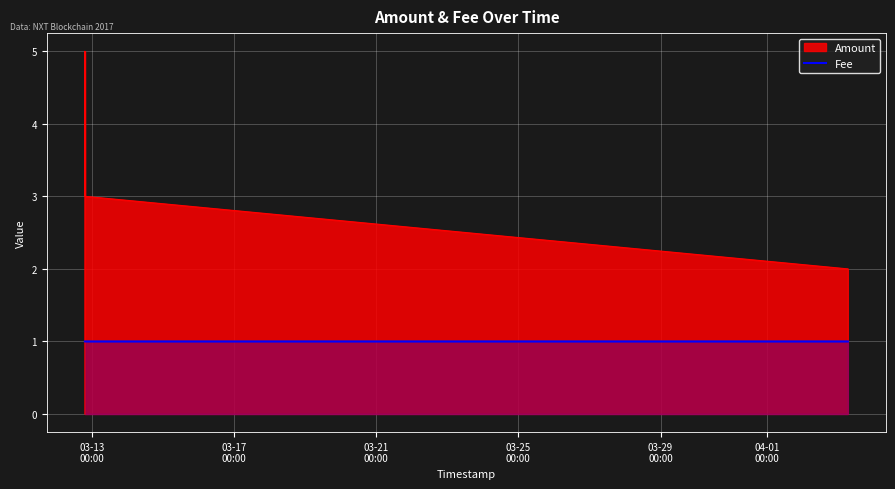

Which label corresponds to the smallest value in the chart?

03-13
00:00